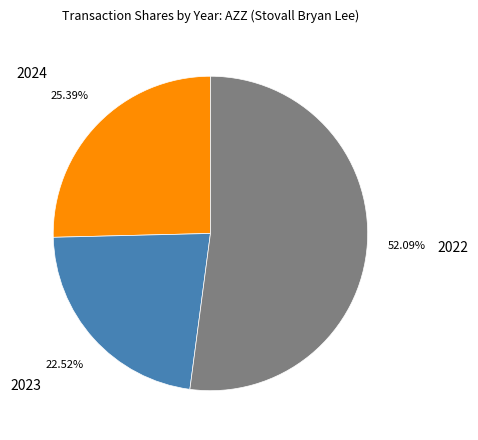

Which category has the biggest portion of the pie?

2022